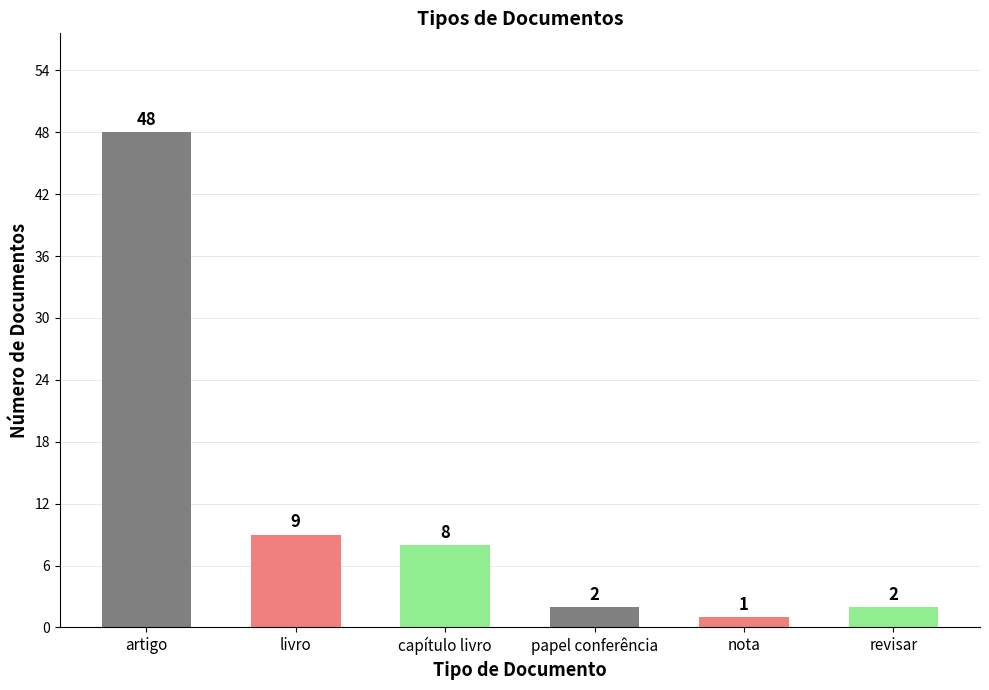

What is the difference between the maximum and minimum values?

47